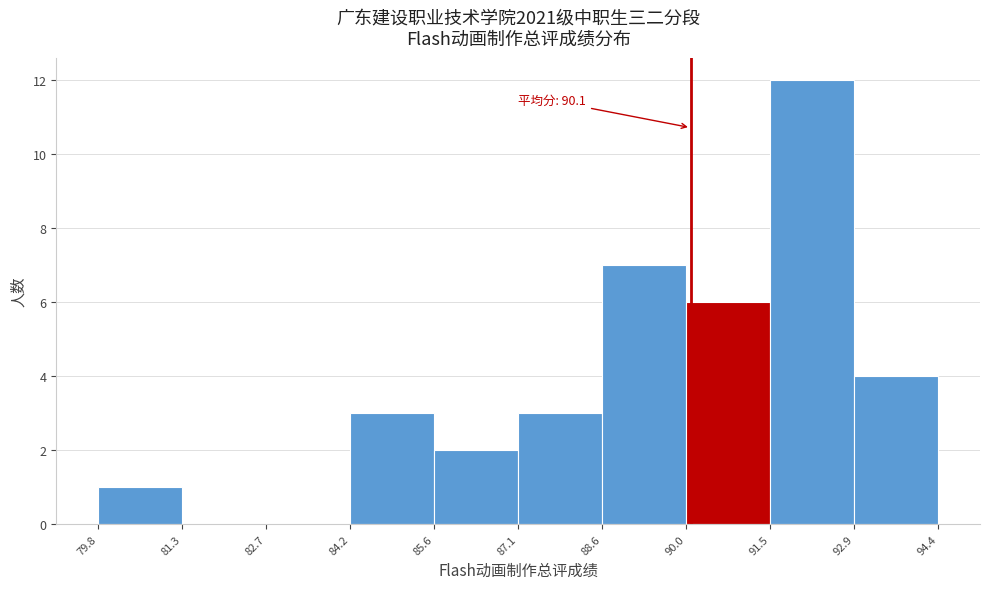

Which range on the x-axis has the tallest bar?

91.5 to 92.9